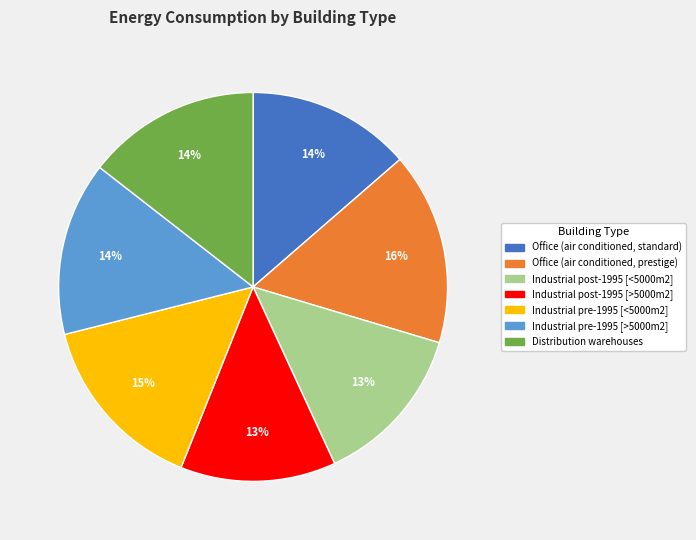

To the nearest percent, what is the average slice percentage?

14%